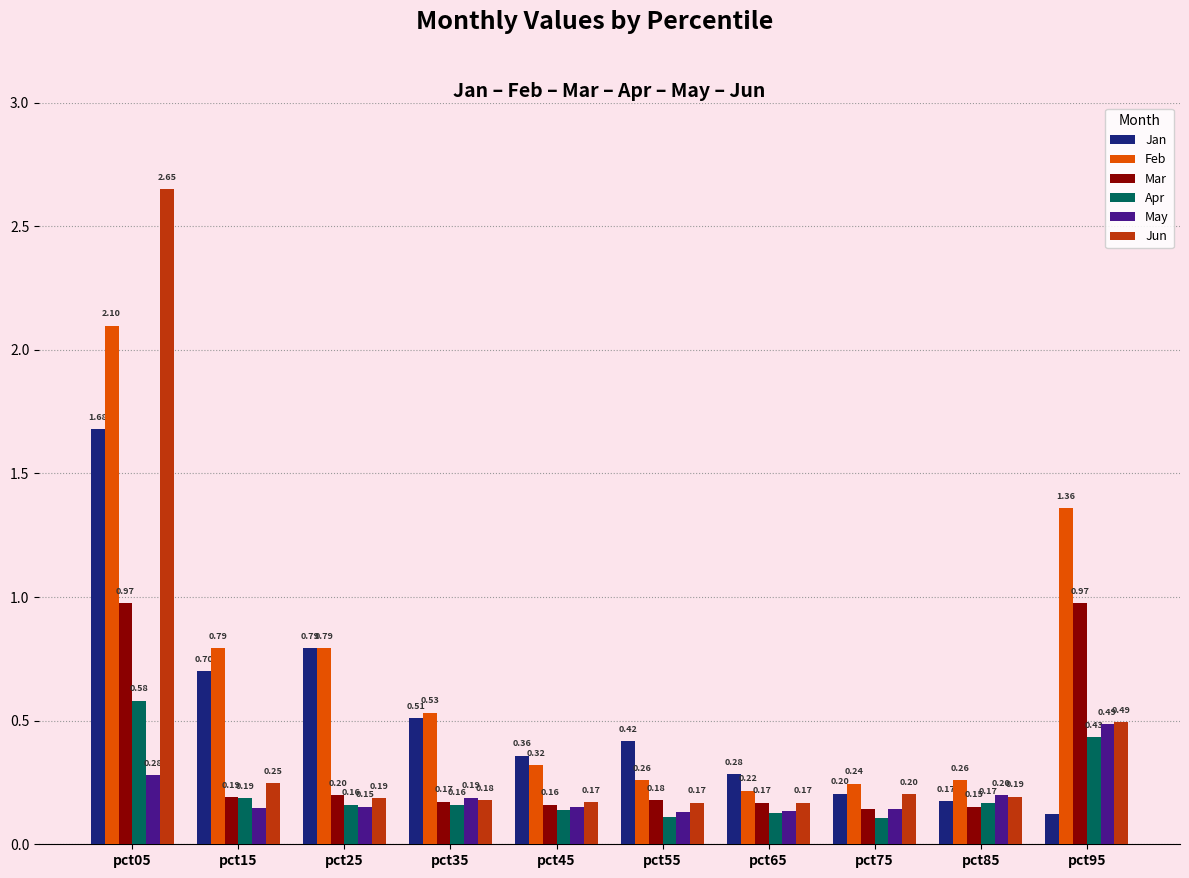

Which series has the widest spread of values?

Jun